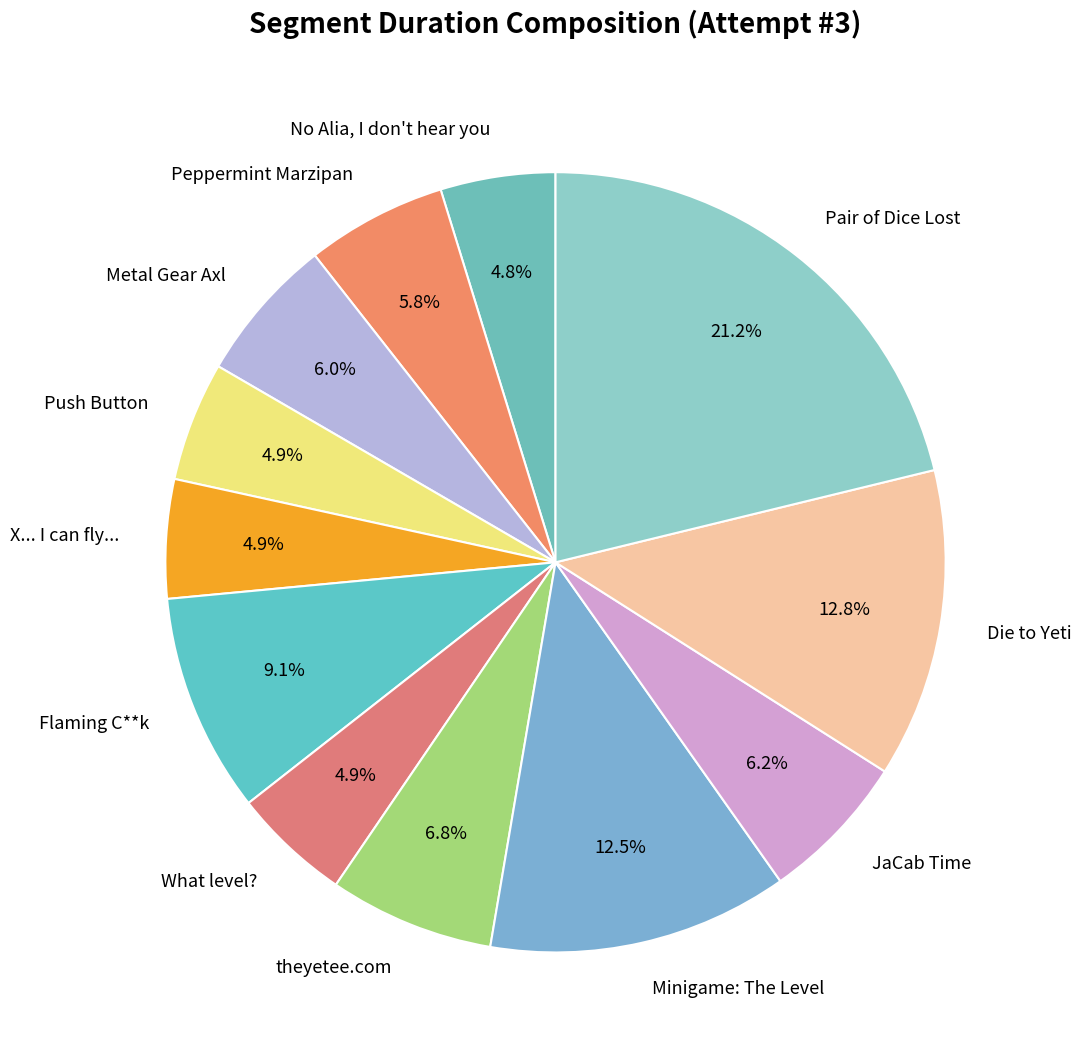

Which category has the biggest portion of the pie?

Pair of Dice Lost